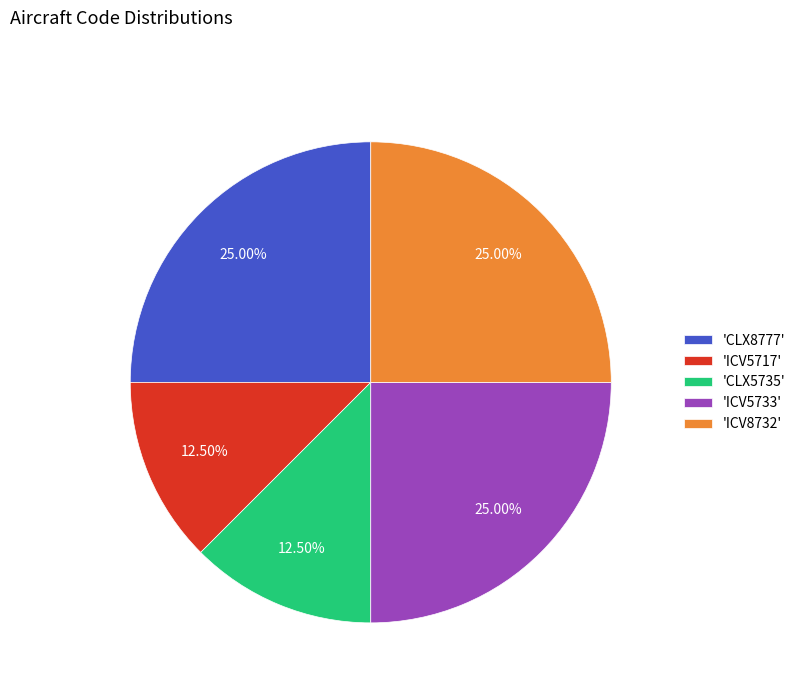

What is the ratio of the value at 'ICV5717' to the value at 'ICV8732'?

0.5